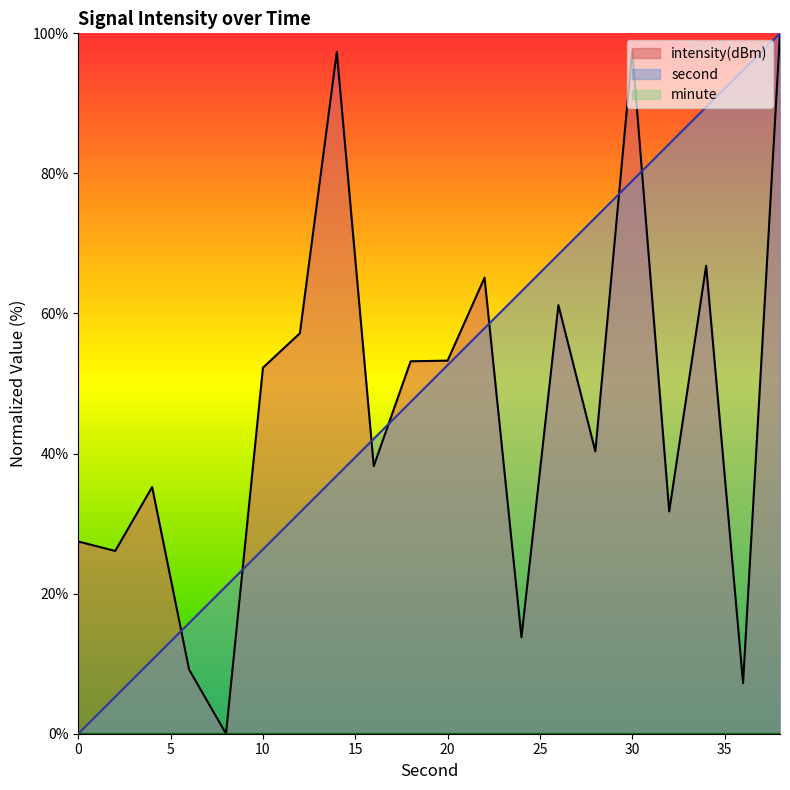

Reading right to left, list all the values displayed in this chart.

second: 38=100.0	36=94.7	34=89.5	32=84.2	30=78.9	28=73.7	26=68.4	24=63.2	22=57.9	20=52.6	18=47.4	16=42.1	14=36.8	12=31.6	10=26.3	8=21.1	6=15.8	4=10.5	2=5.3	0=0.0
intensity: 38=100.0	36=7.2	34=66.8	32=31.7	30=97.6	28=40.3	26=61.2	24=13.8	22=65.1	20=53.3	18=53.2	16=38.2	14=97.3	12=57.2	10=52.3	8=0.0	6=9.2	4=35.2	2=26.1	0=27.4